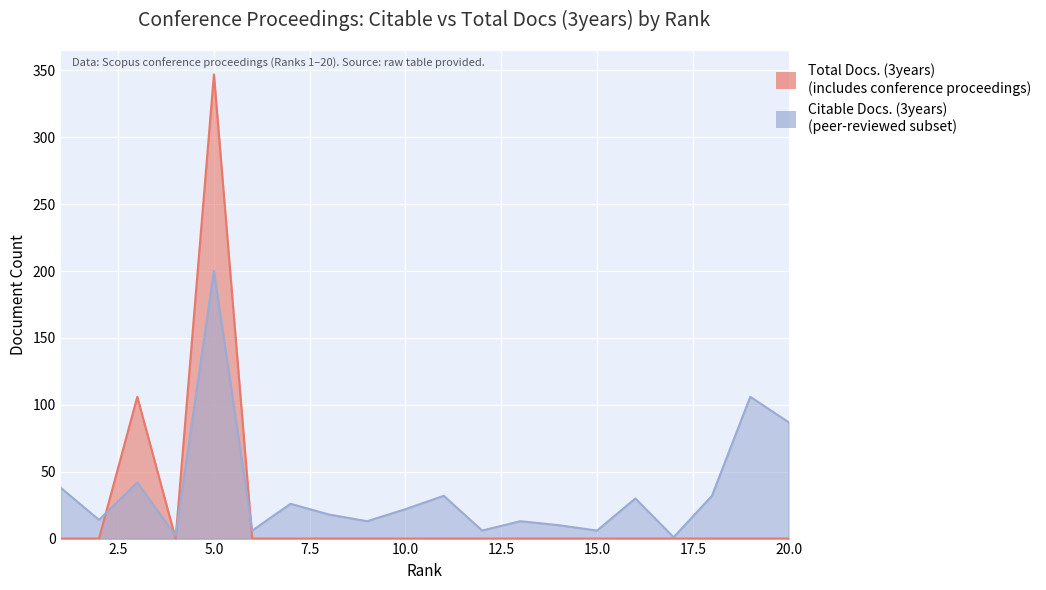

Which series has the widest spread of values?

Total Docs. (3years)